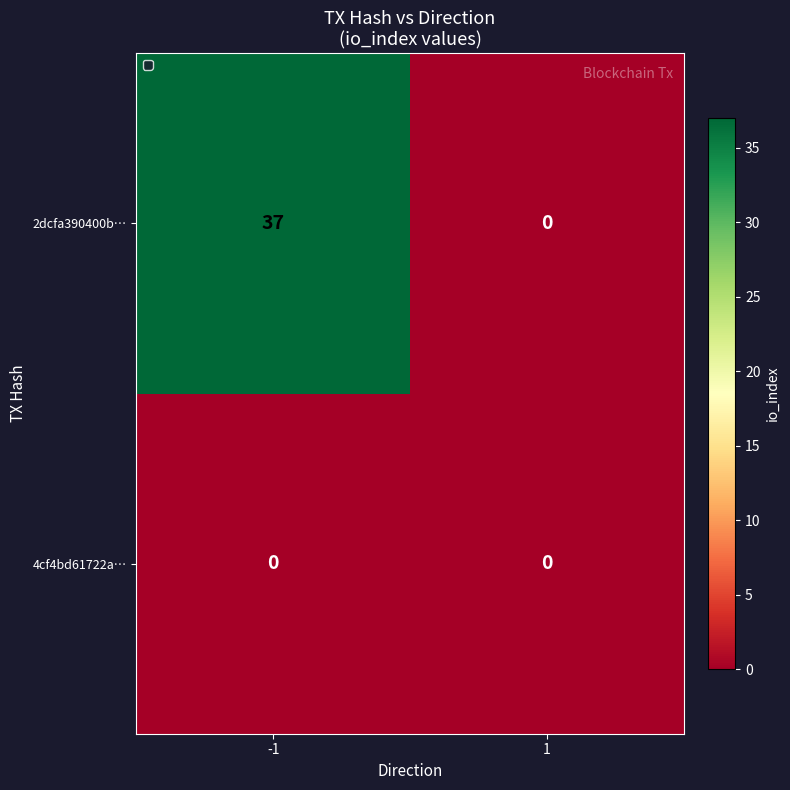

Rank the series by their average value, from highest to lowest.

2dcfa390400b…, 4cf4bd61722a…